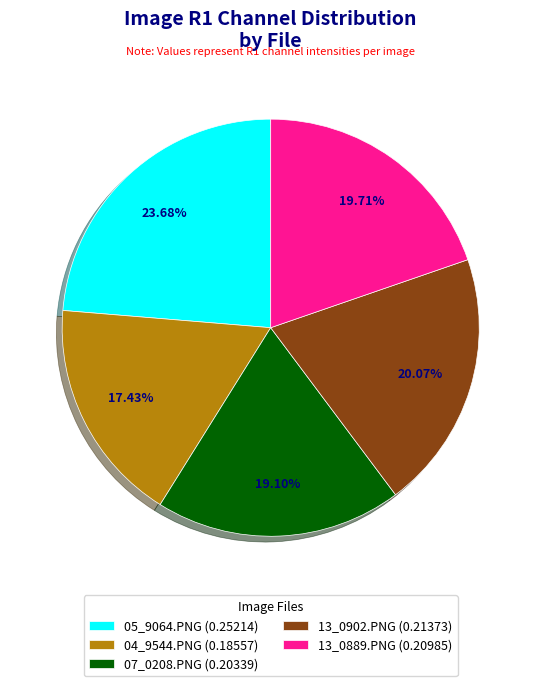

Does any single category account for the majority?

No